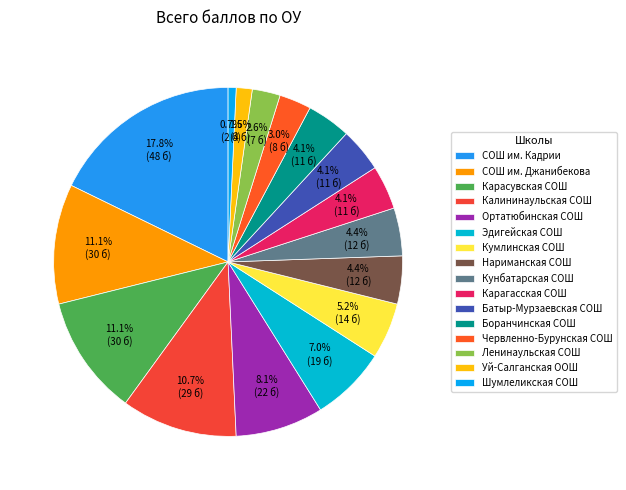

Count the number of slices in the pie.

16